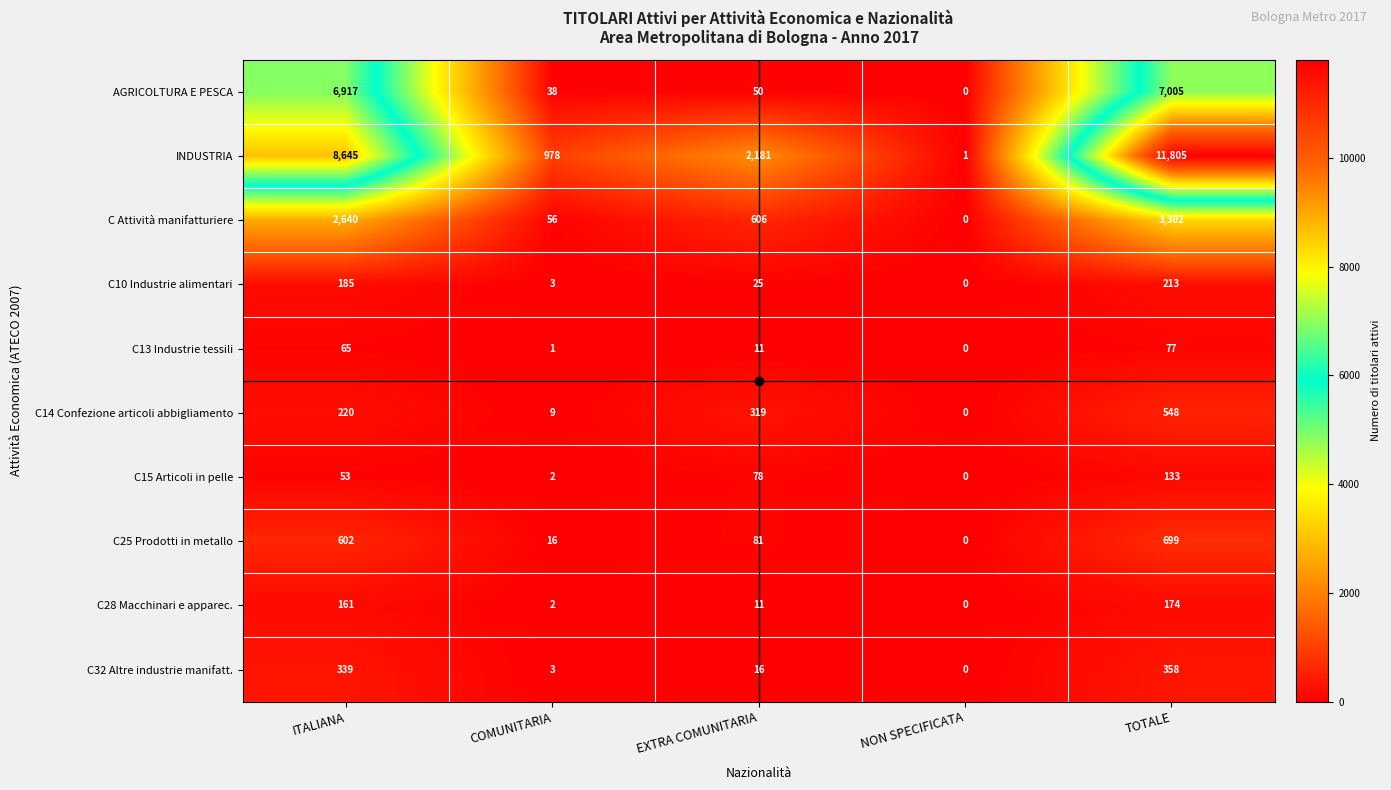

What is the difference between the highest and lowest values at EXTRA COMUNITARIA?

2170